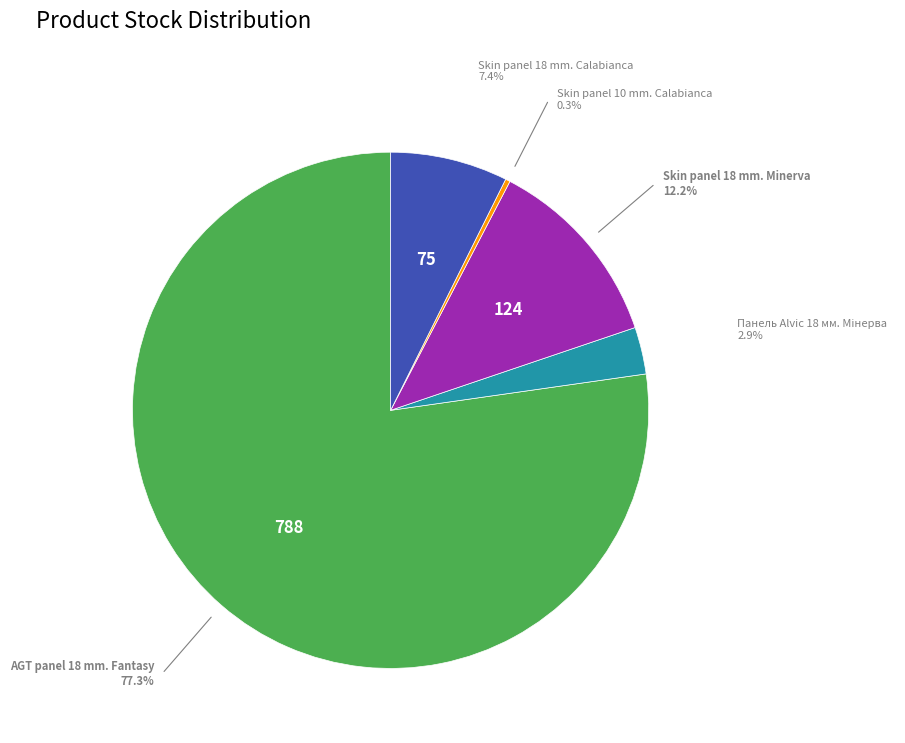

Which has a higher value, Skin panel 18 mm. Minerva or Skin panel 10 mm. Calabianca?

Skin panel 18 mm. Minerva